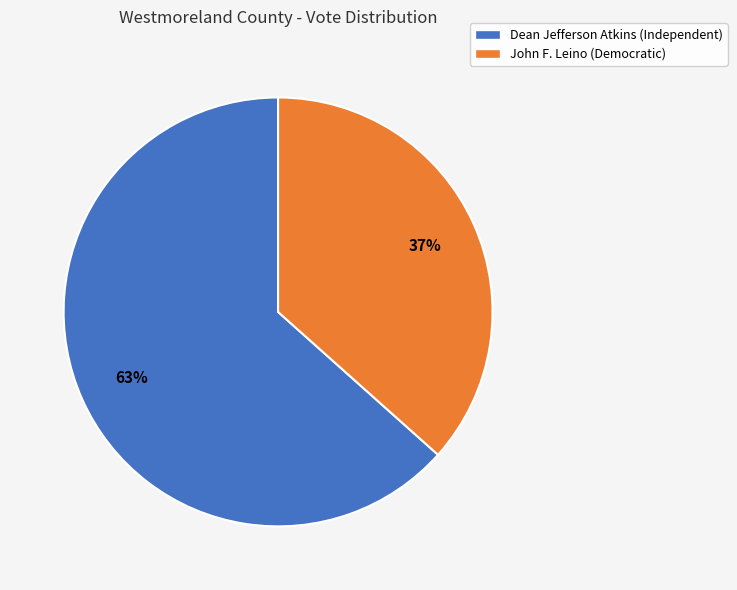

Is the sum of Dean Jefferson Atkins (Independent) and John F. Leino (Democratic) greater than half?

Yes